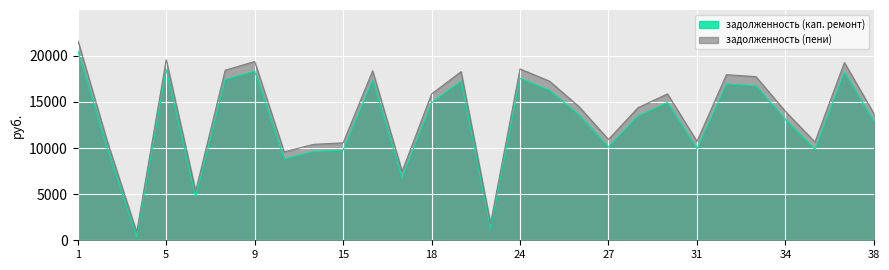

The задолженность (пени) series shows 3719.8 at 27. True or false?

False